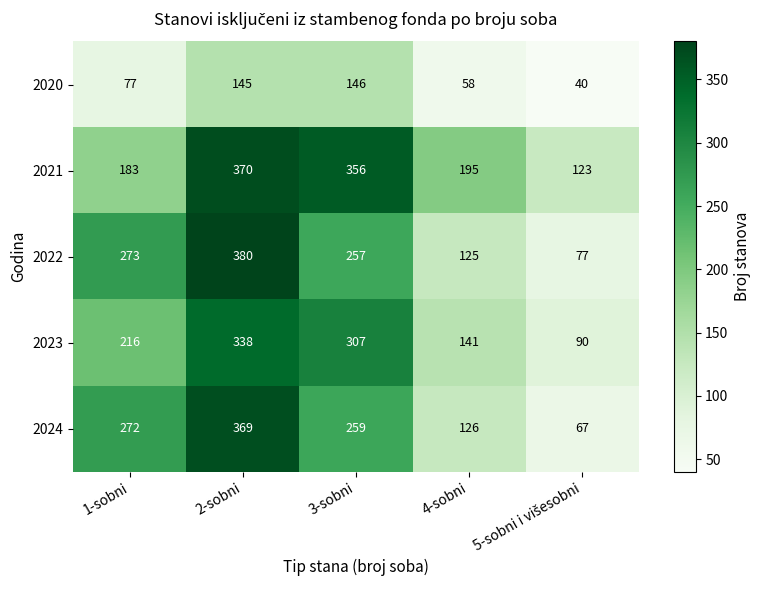

Which series changed the most between 1-sobni and 4-sobni?

2022